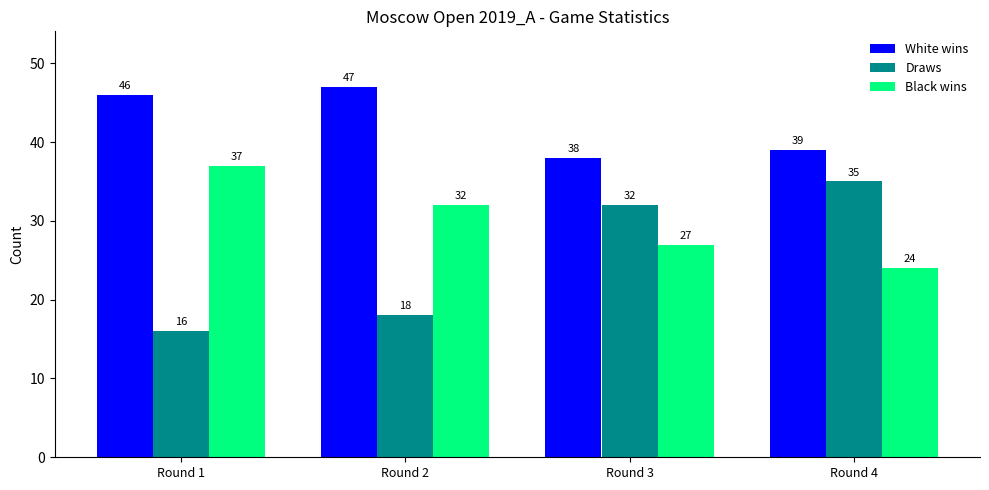

List the labels in order of Draws value, largest first.

Round 4, Round 3, Round 2, Round 1